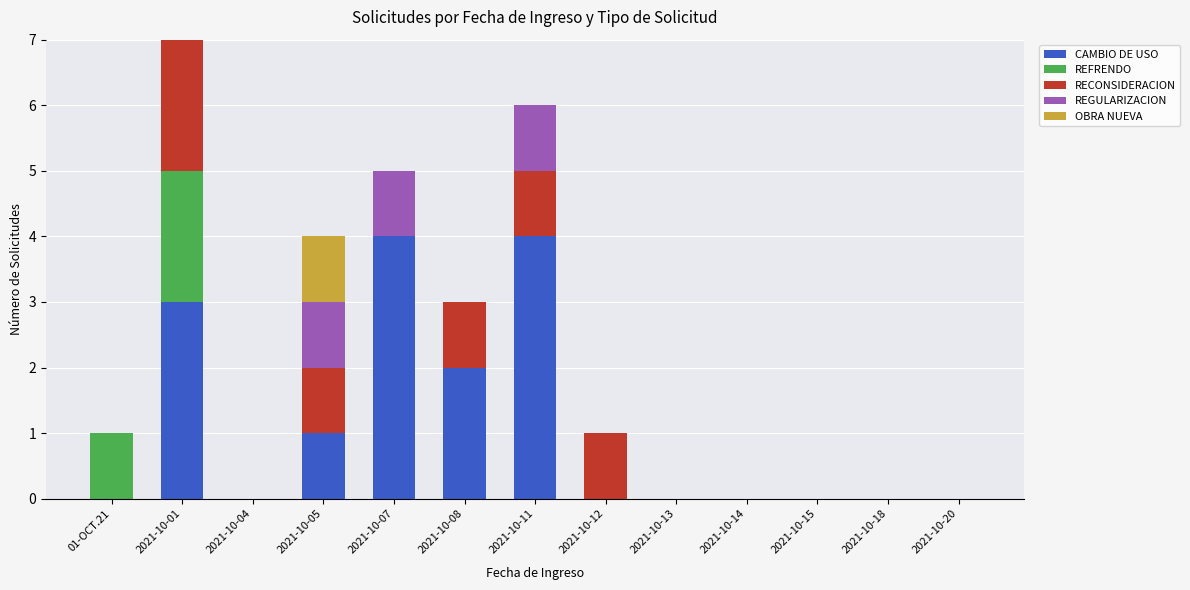

At which category is the sum across all series the highest?

2021-10-01